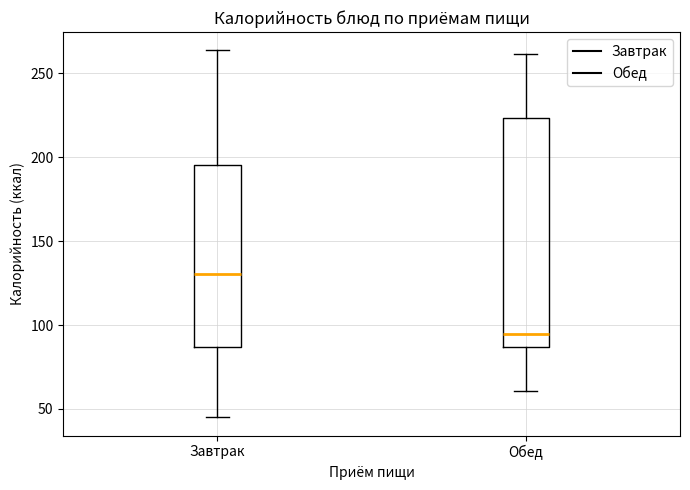

Where is the lower edge of the box for Обед on the y-axis? The values are not printed on the chart, so give them approximately, as read against the axis.

85